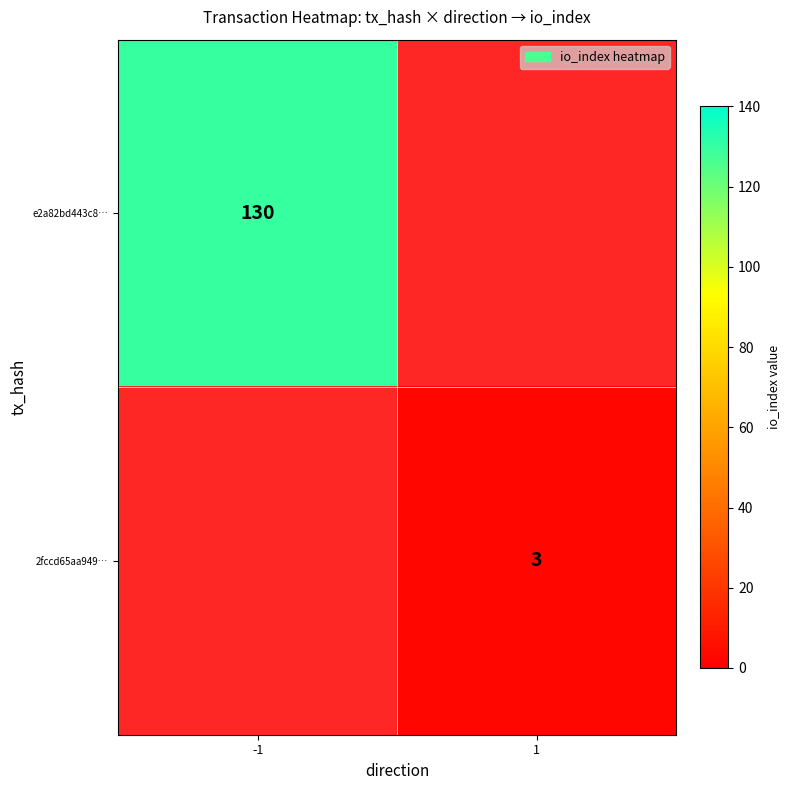

Which category has the lowest value across all series?

1